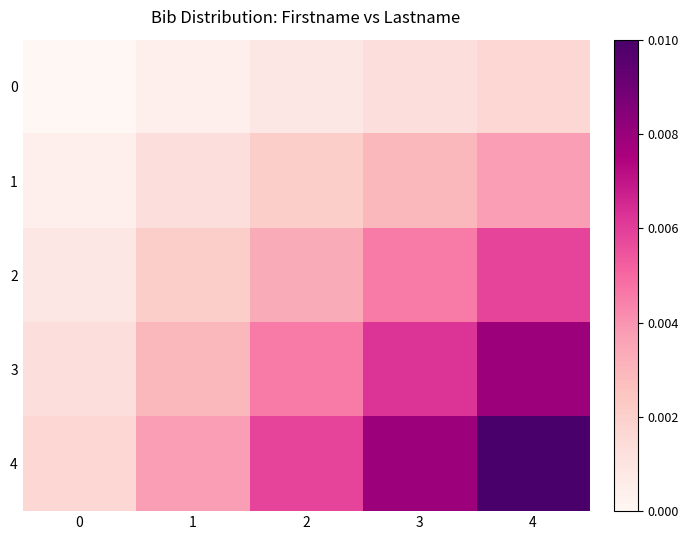

Which has a higher value, 3 or 4?

4